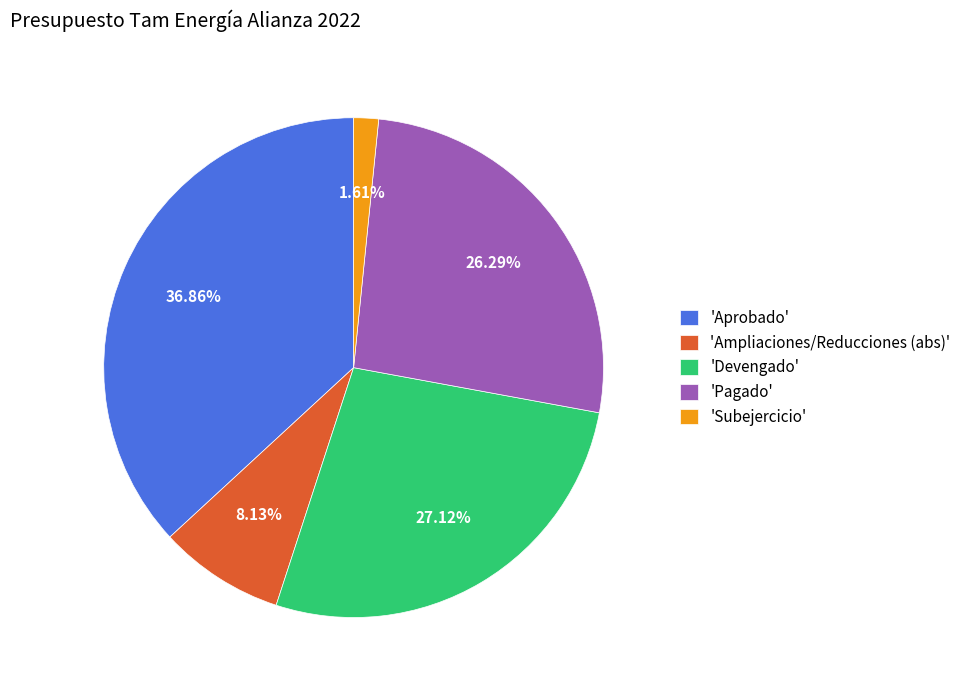

Which slice is the smallest?

'Subejercicio'